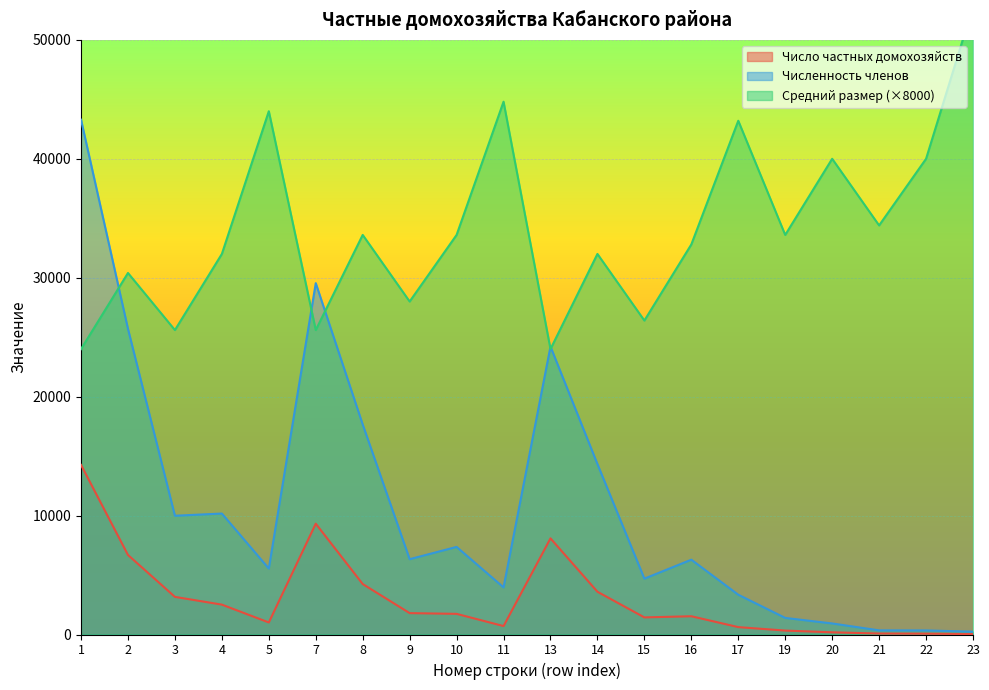

At which label does Число частных домохозяйств reach its minimum?

23